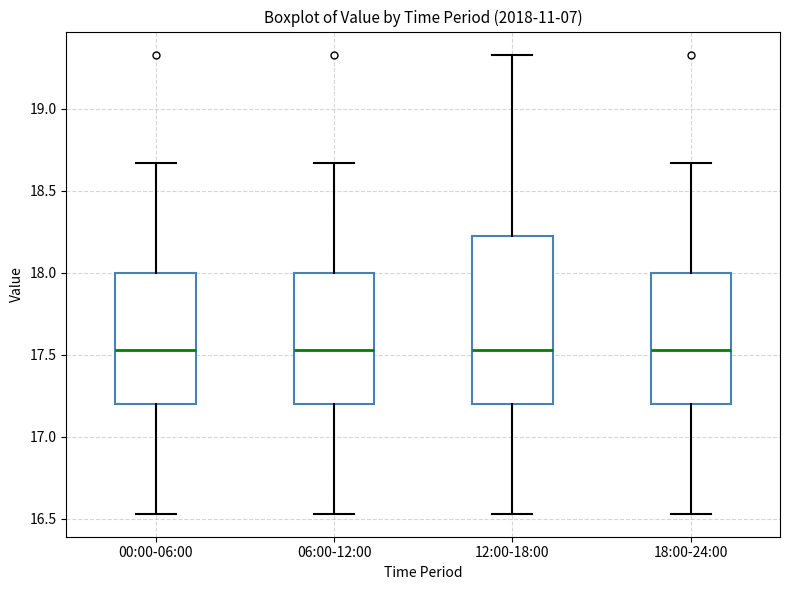

Comparing the boxes themselves (not the whiskers), which one is the tallest?

12:00-18:00